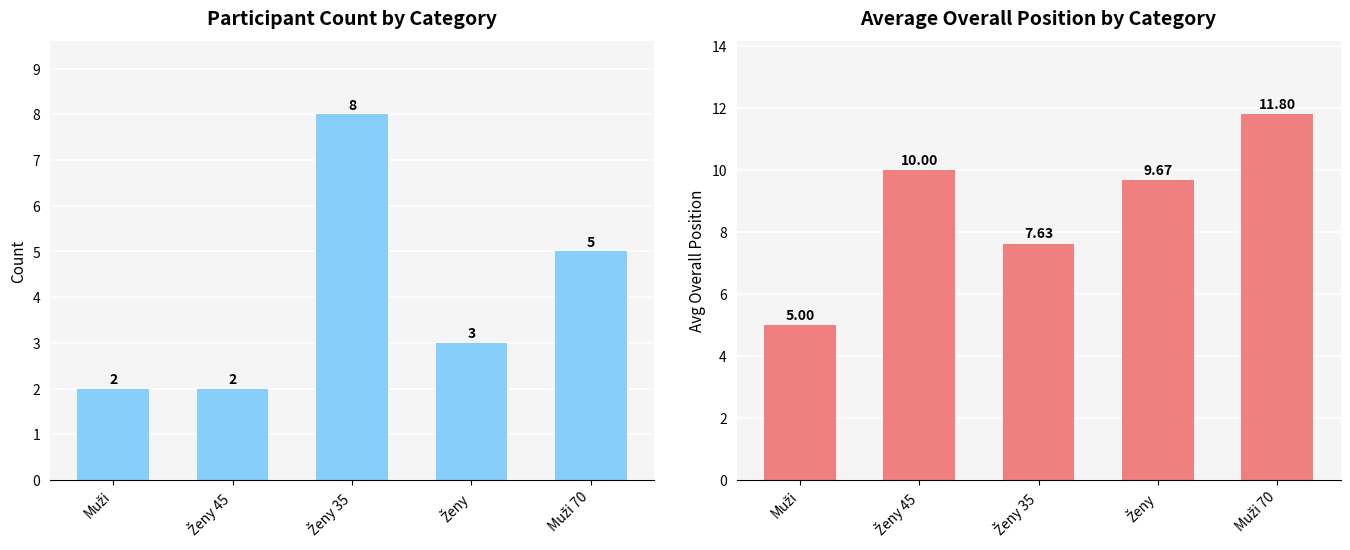

What is the difference between the second highest and second lowest values in the Avg Position series?

2.4